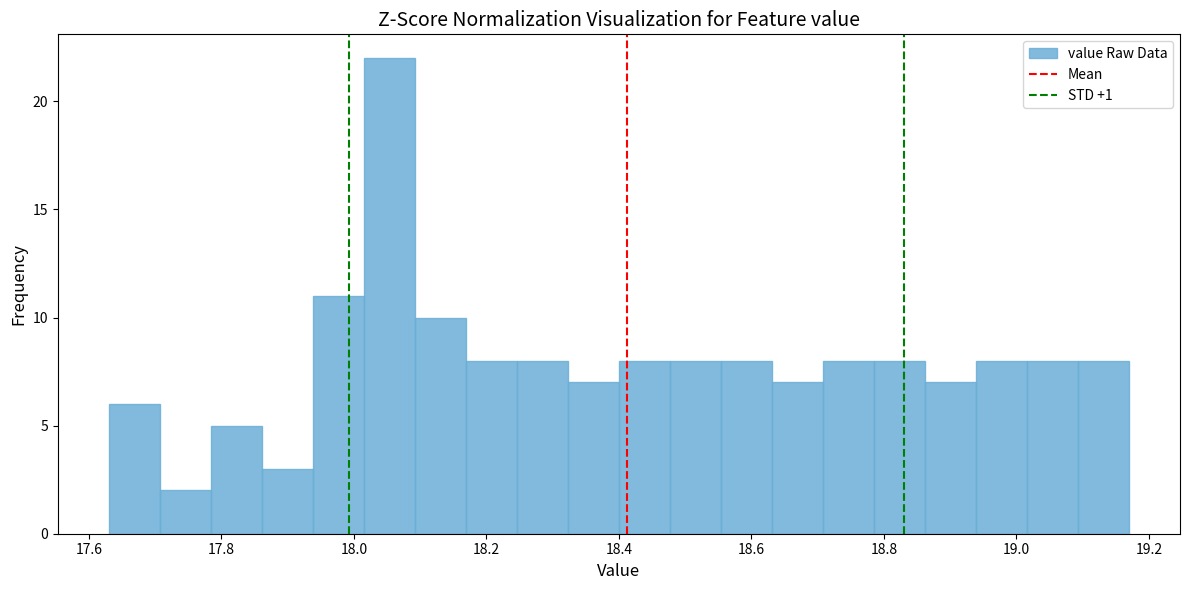

Around what value on the x-axis is the tallest bar? Give the approximate position of its centre, as read against the axis.

18.06